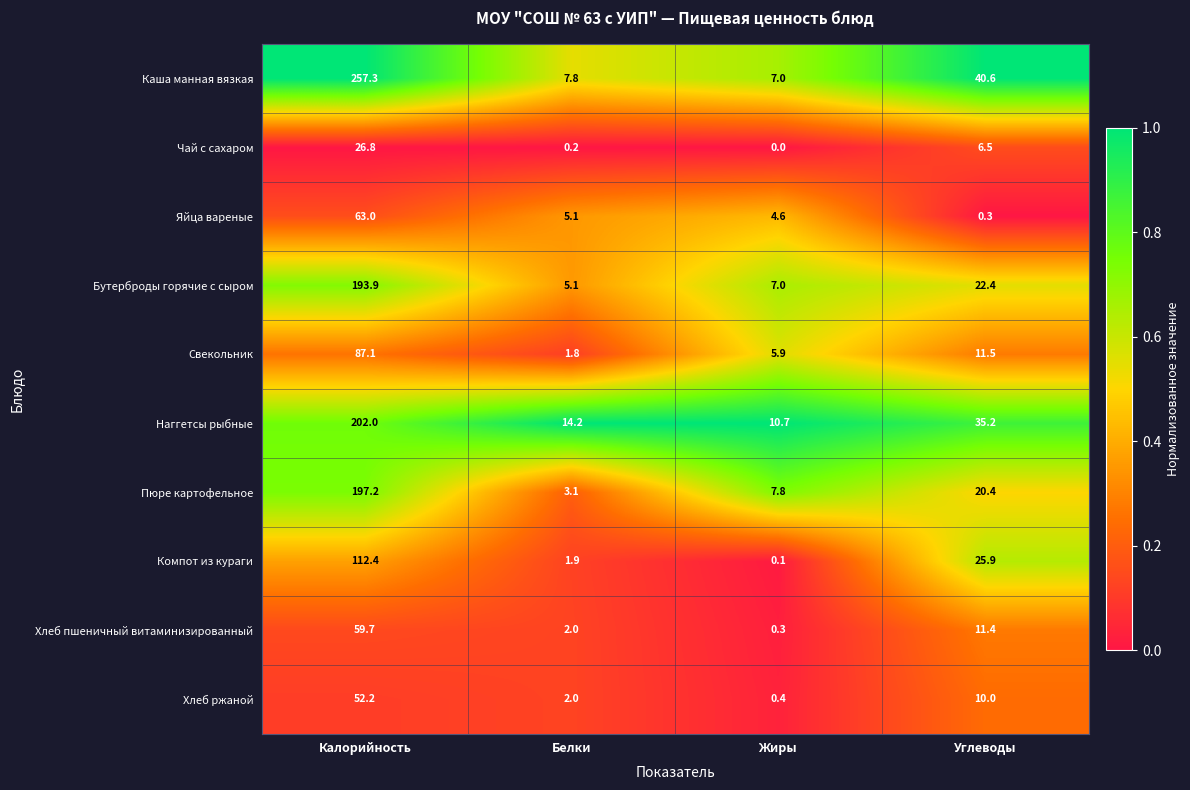

What is the total value across all series at Калорийность?

1251.6